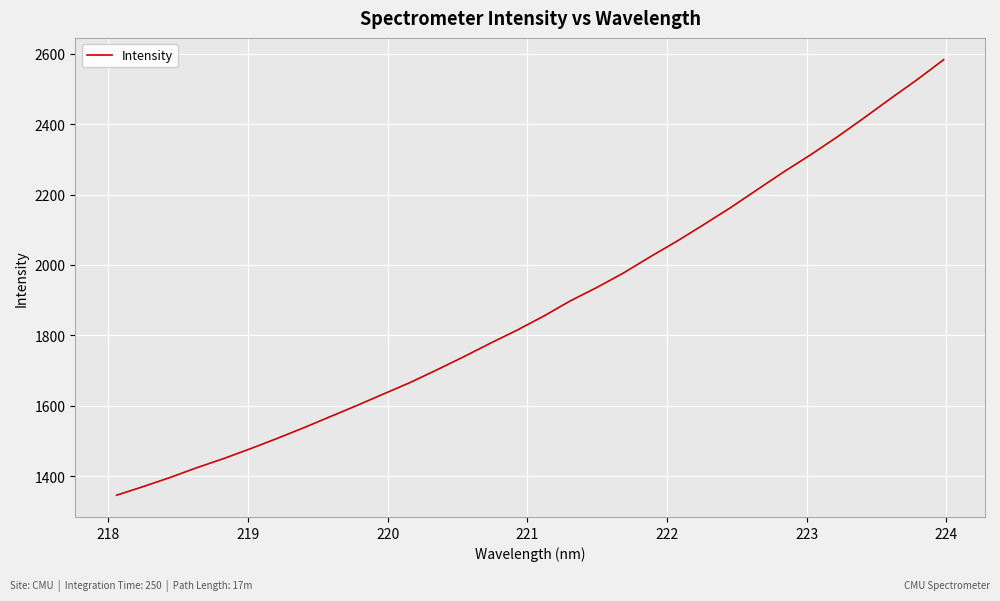

What is the greatest value displayed?

2583.0